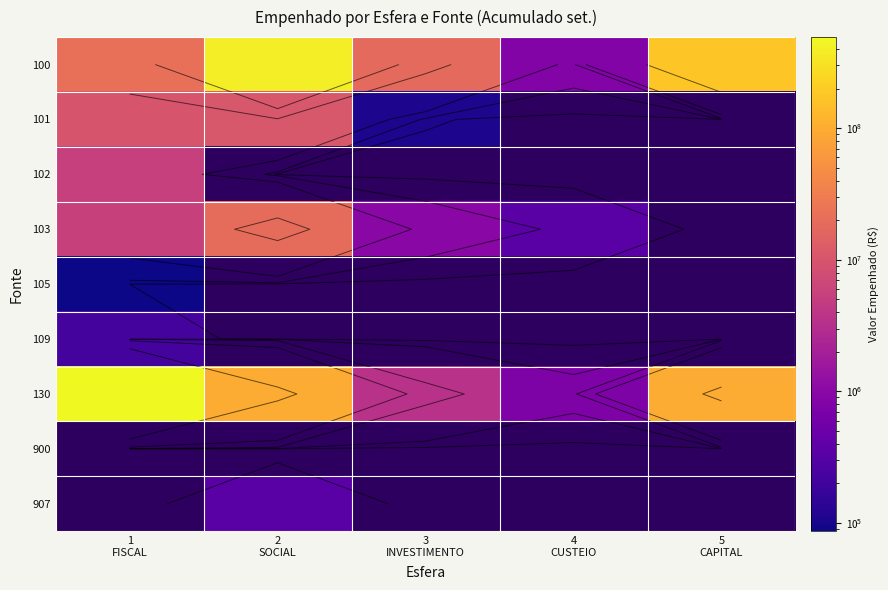

Between 3 INVESTIMENTO and 5 CAPITAL, which series saw the biggest shift?

100